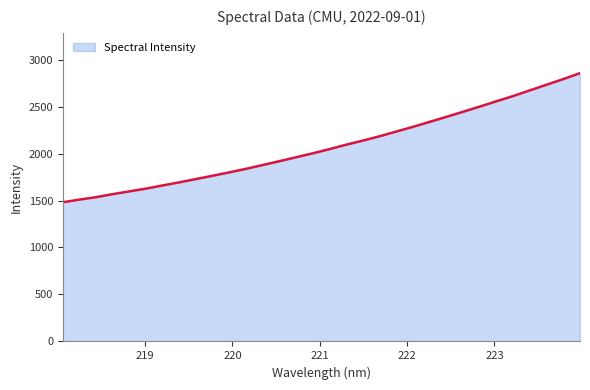

What is the smallest value displayed?

1481.7